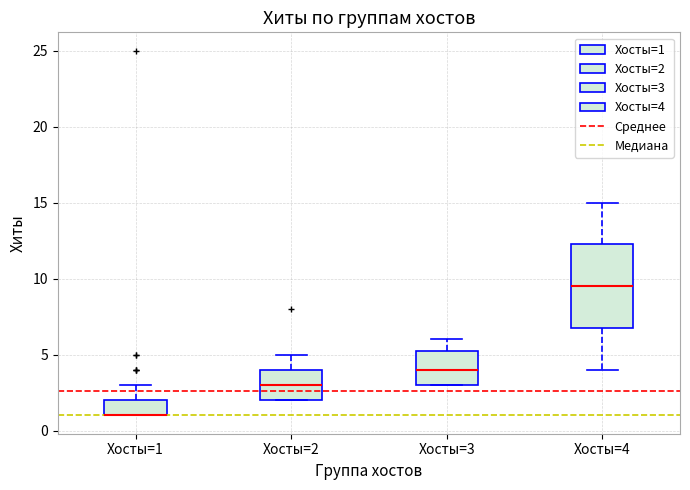

Where does the upper whisker of the box for Хосты=2 end on the y-axis? The values are not printed on the chart, so give them approximately, as read against the axis.

5.0